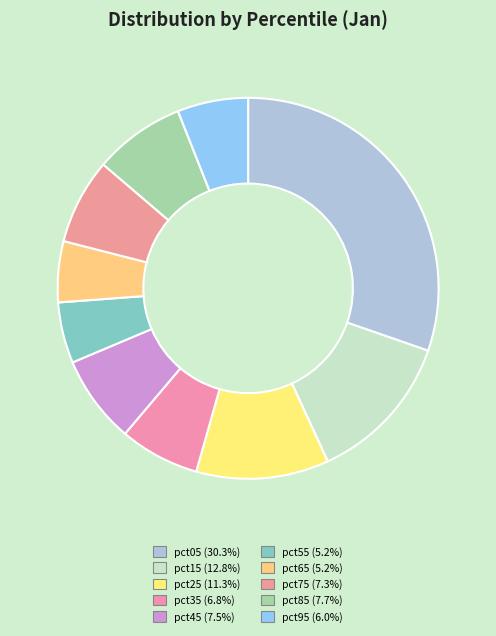

Combined, what portion of the pie is pct45 and pct25?

18.7%